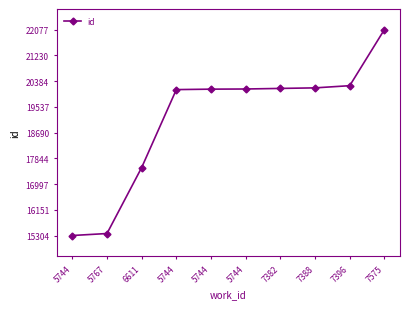

How many lines are shown in the chart?

1